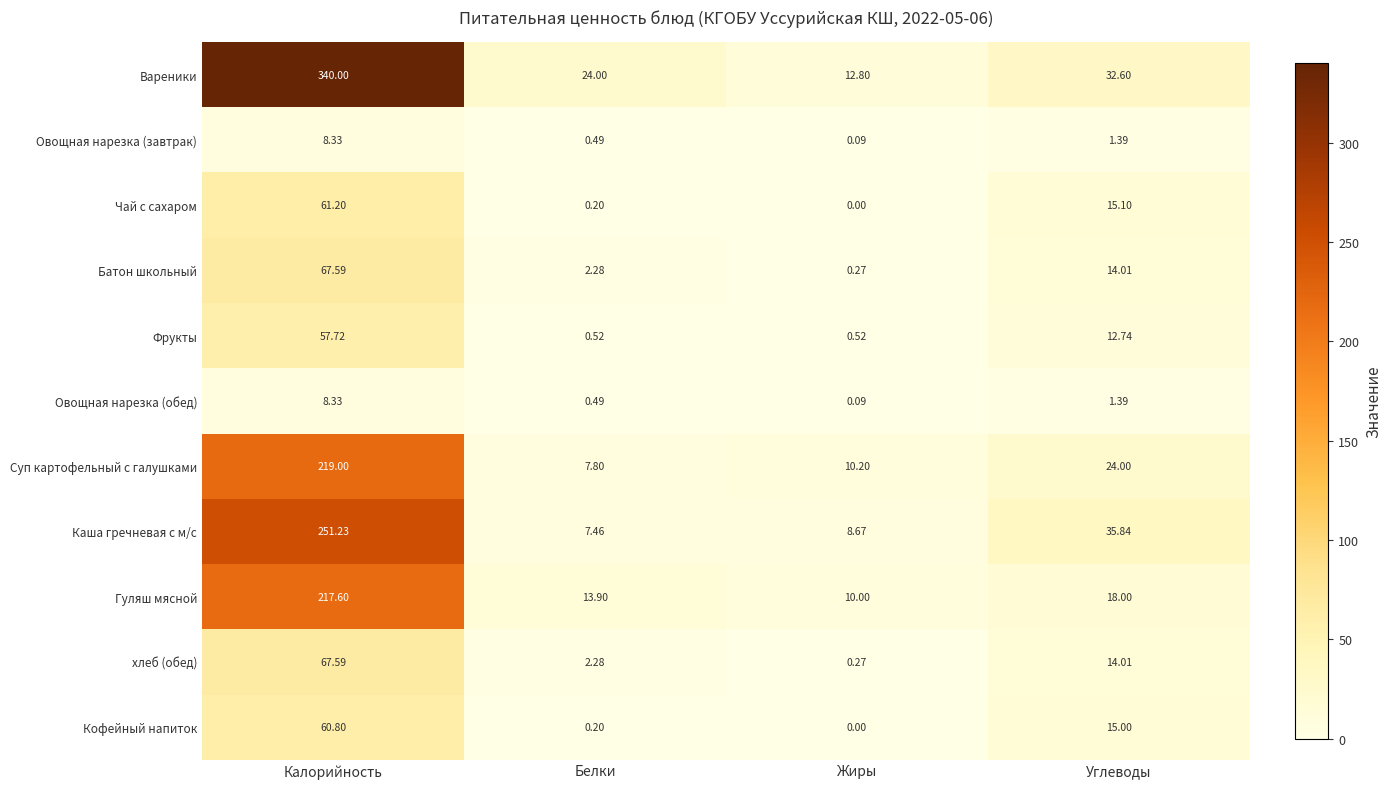

Which category has the lowest value in the Кофейный напиток series?

Жиры